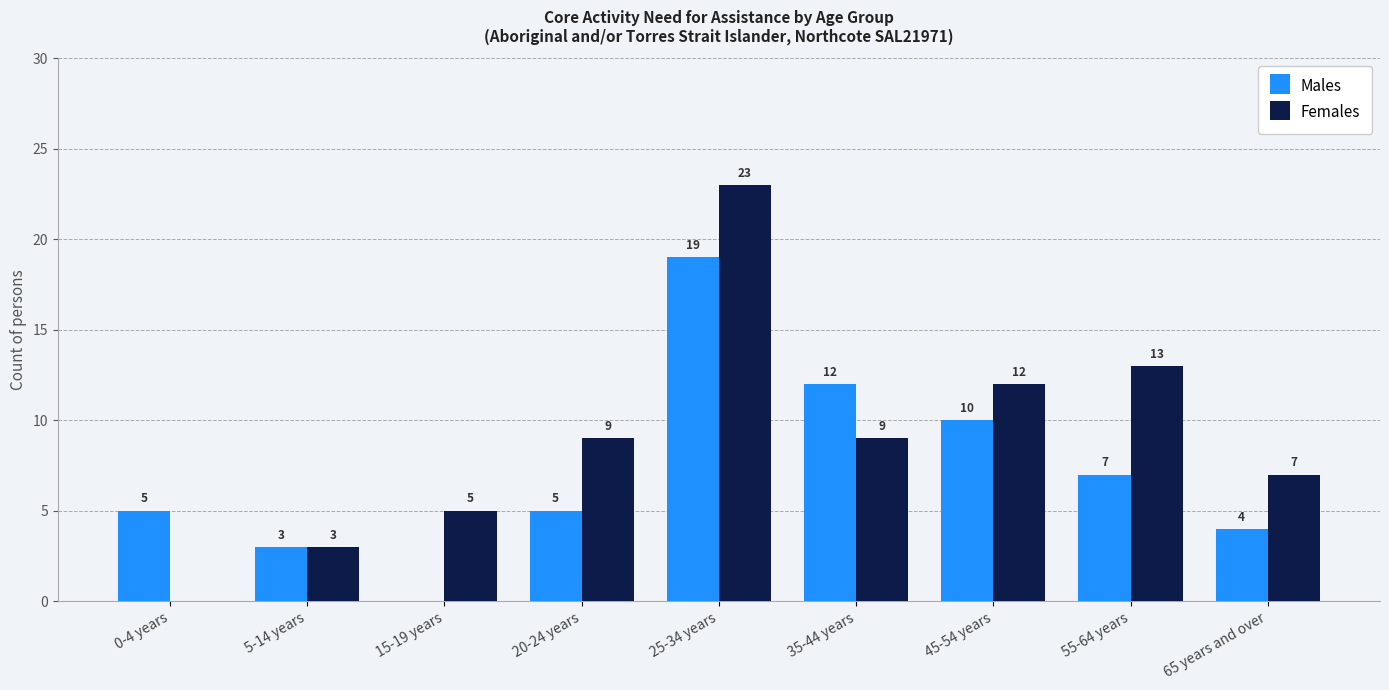

Is the value of Males at 35-44 years greater than the value of Females at 25-34 years?

No